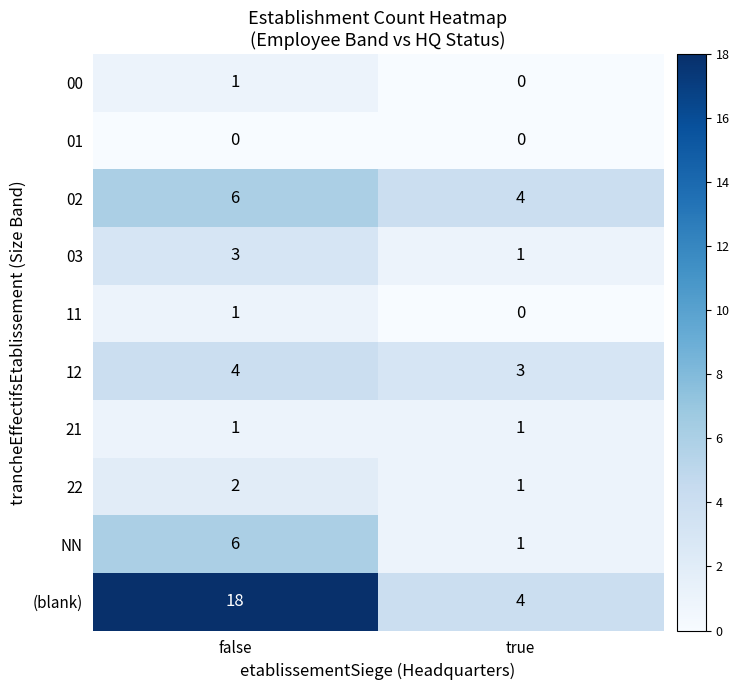

How many data points does each series have?

2